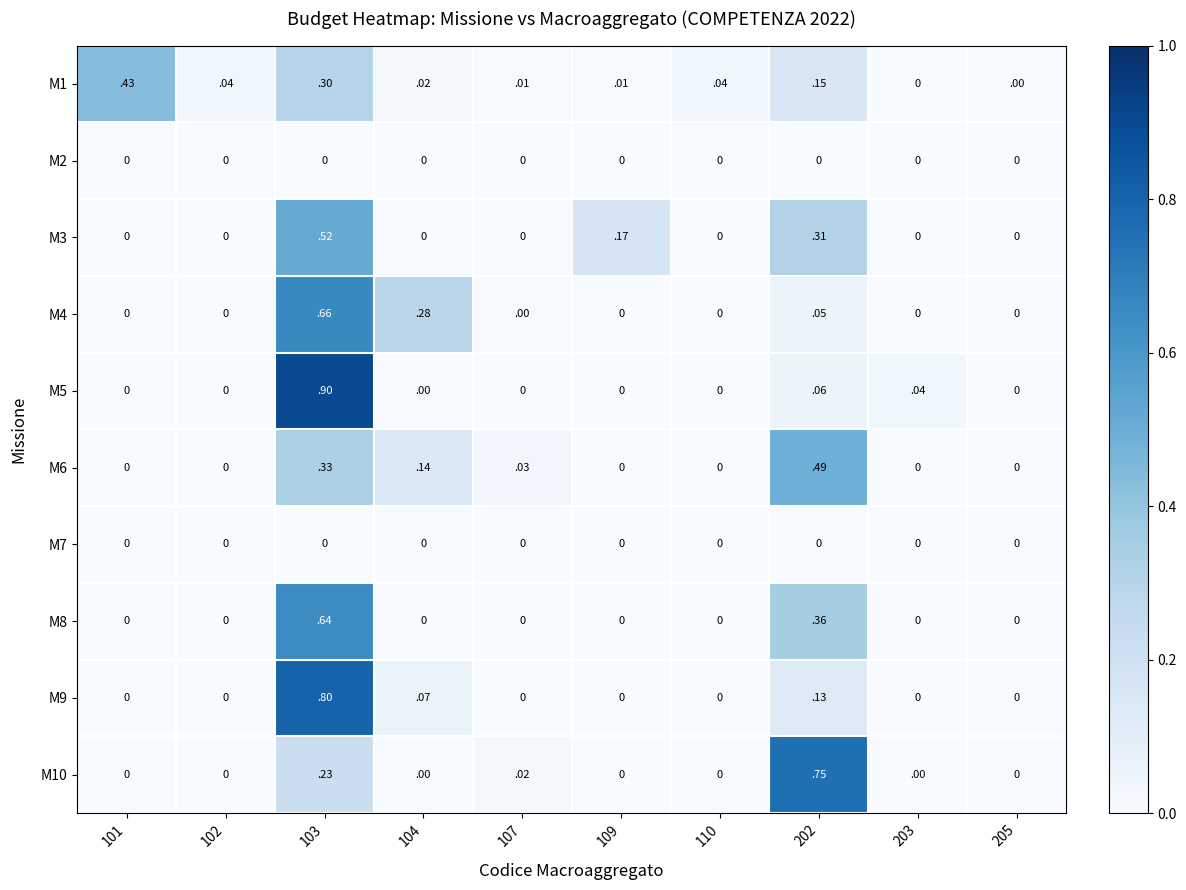

Which series has the largest range (max minus min)?

M5